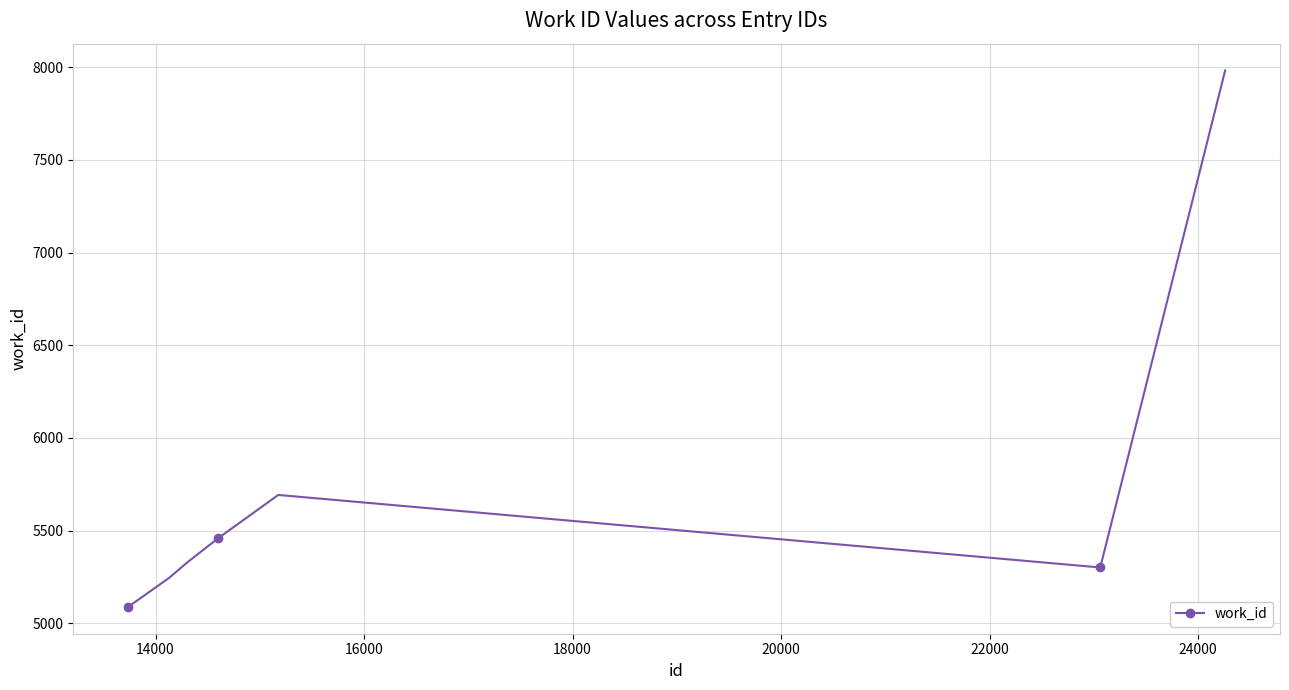

What is the value of the 1st point from the left?

5088